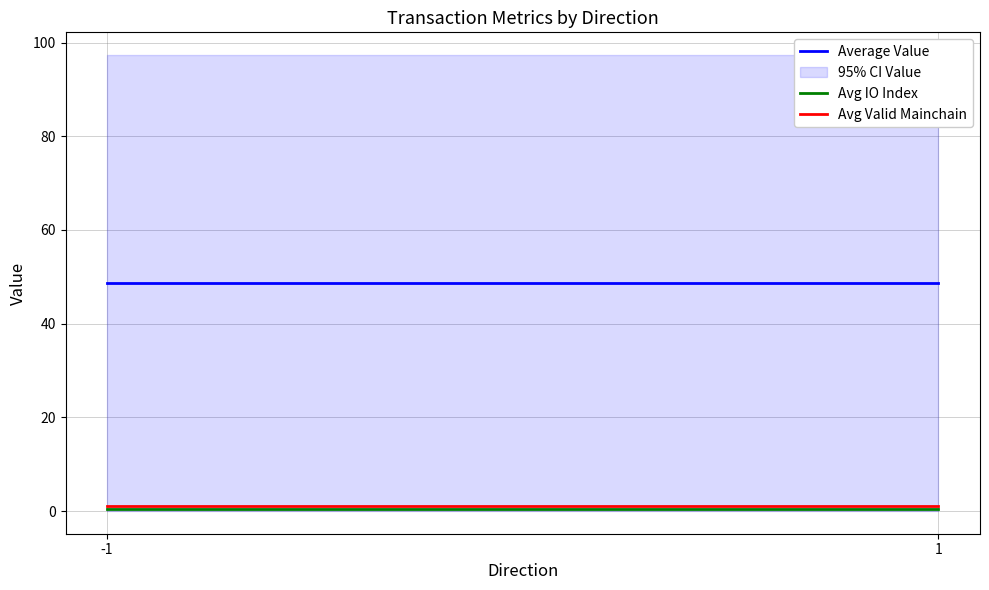

What is the value of the Avg Valid Mainchain point at the 2nd from the left?

1.0